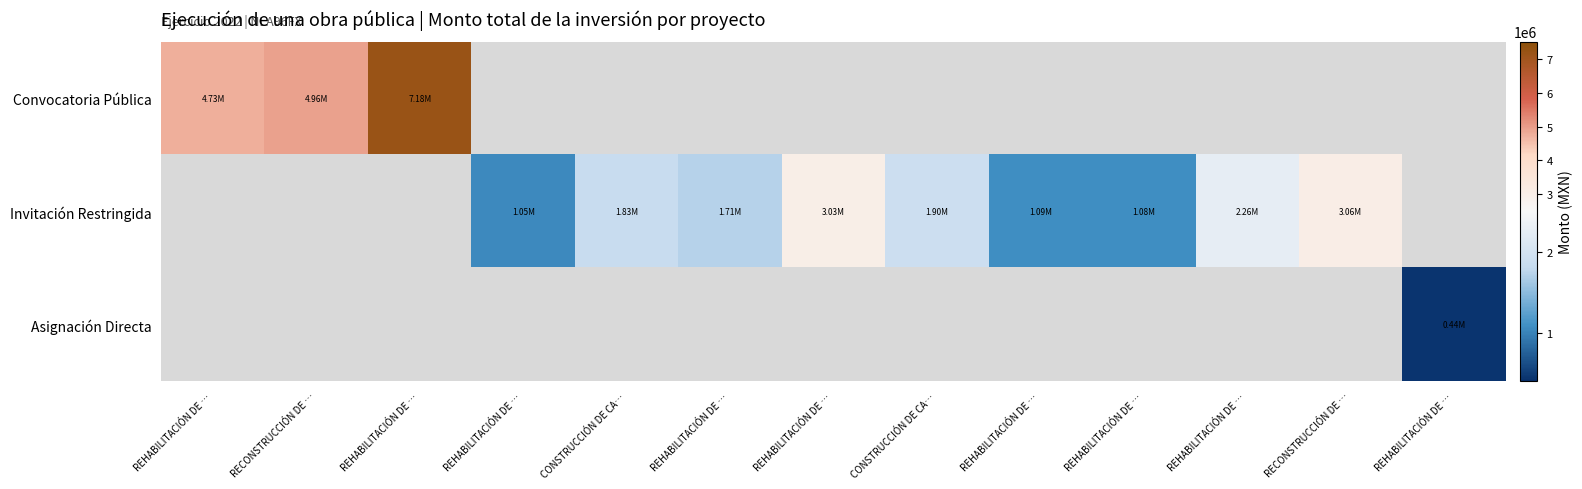

Which series has the largest range (max minus min)?

Convocatoria Pública